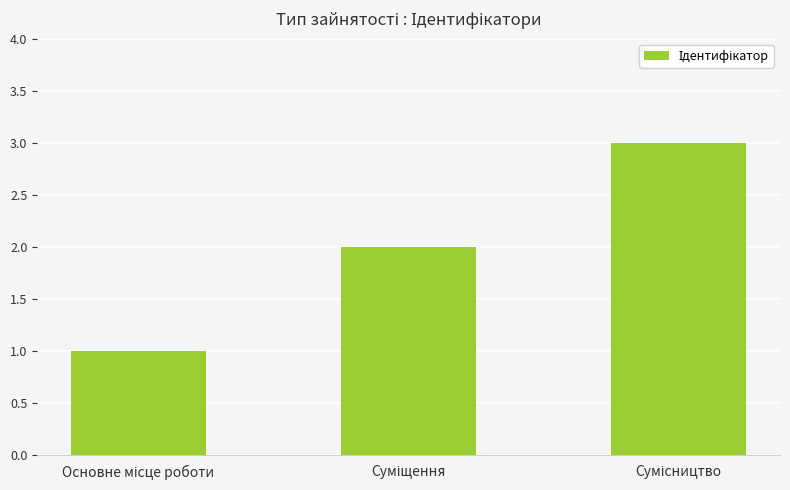

What is the greatest value displayed?

3